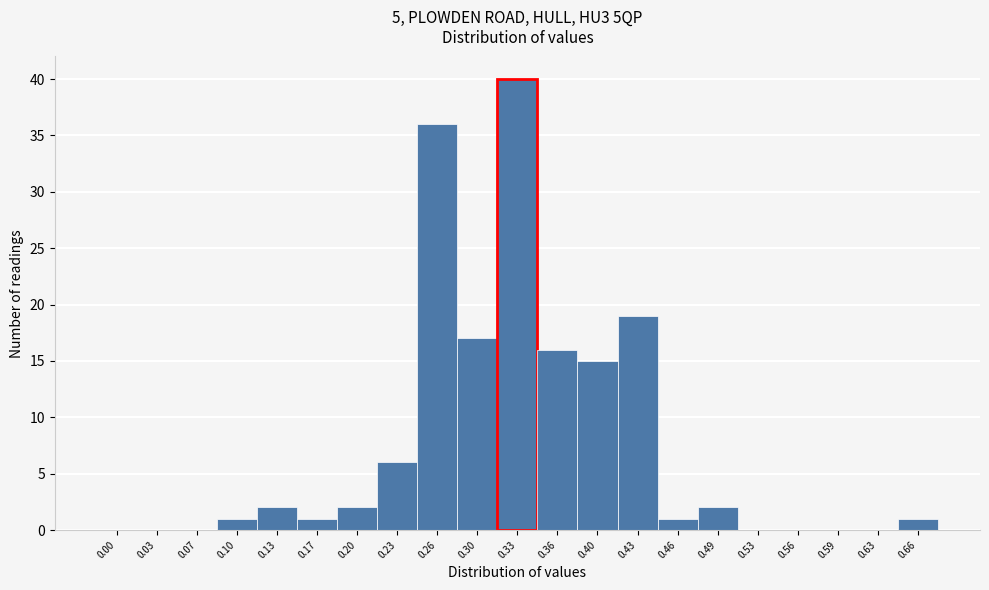

Reading left to right, what are all the values shown in this chart?

0.00=0	0.03=0	0.07=0	0.10=1	0.13=2	0.17=1	0.20=2	0.23=6	0.26=36	0.30=17	0.33=40	0.36=16	0.40=15	0.43=19	0.46=1	0.49=2	0.53=0	0.56=0	0.59=0	0.63=0	0.66=1